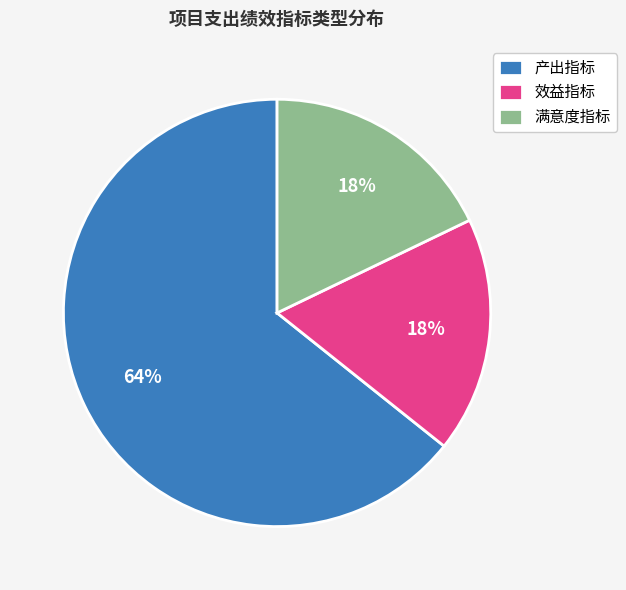

Between 产出指标 and 效益指标, which is larger?

产出指标